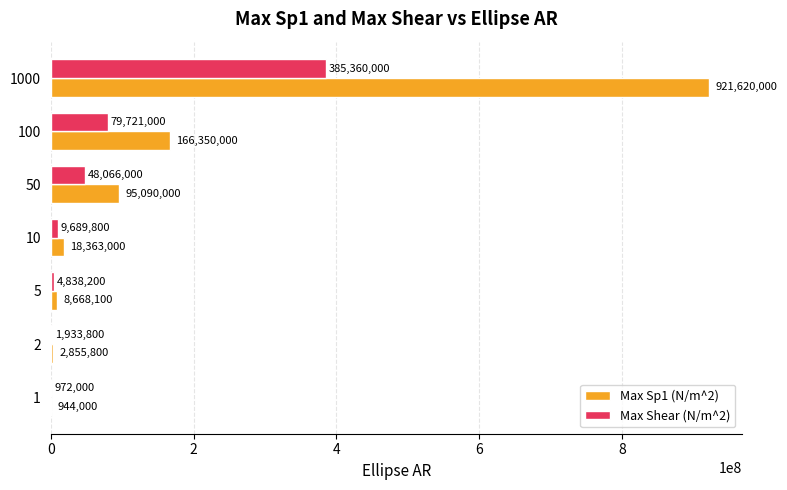

Which category has the highest value across all series?

1000